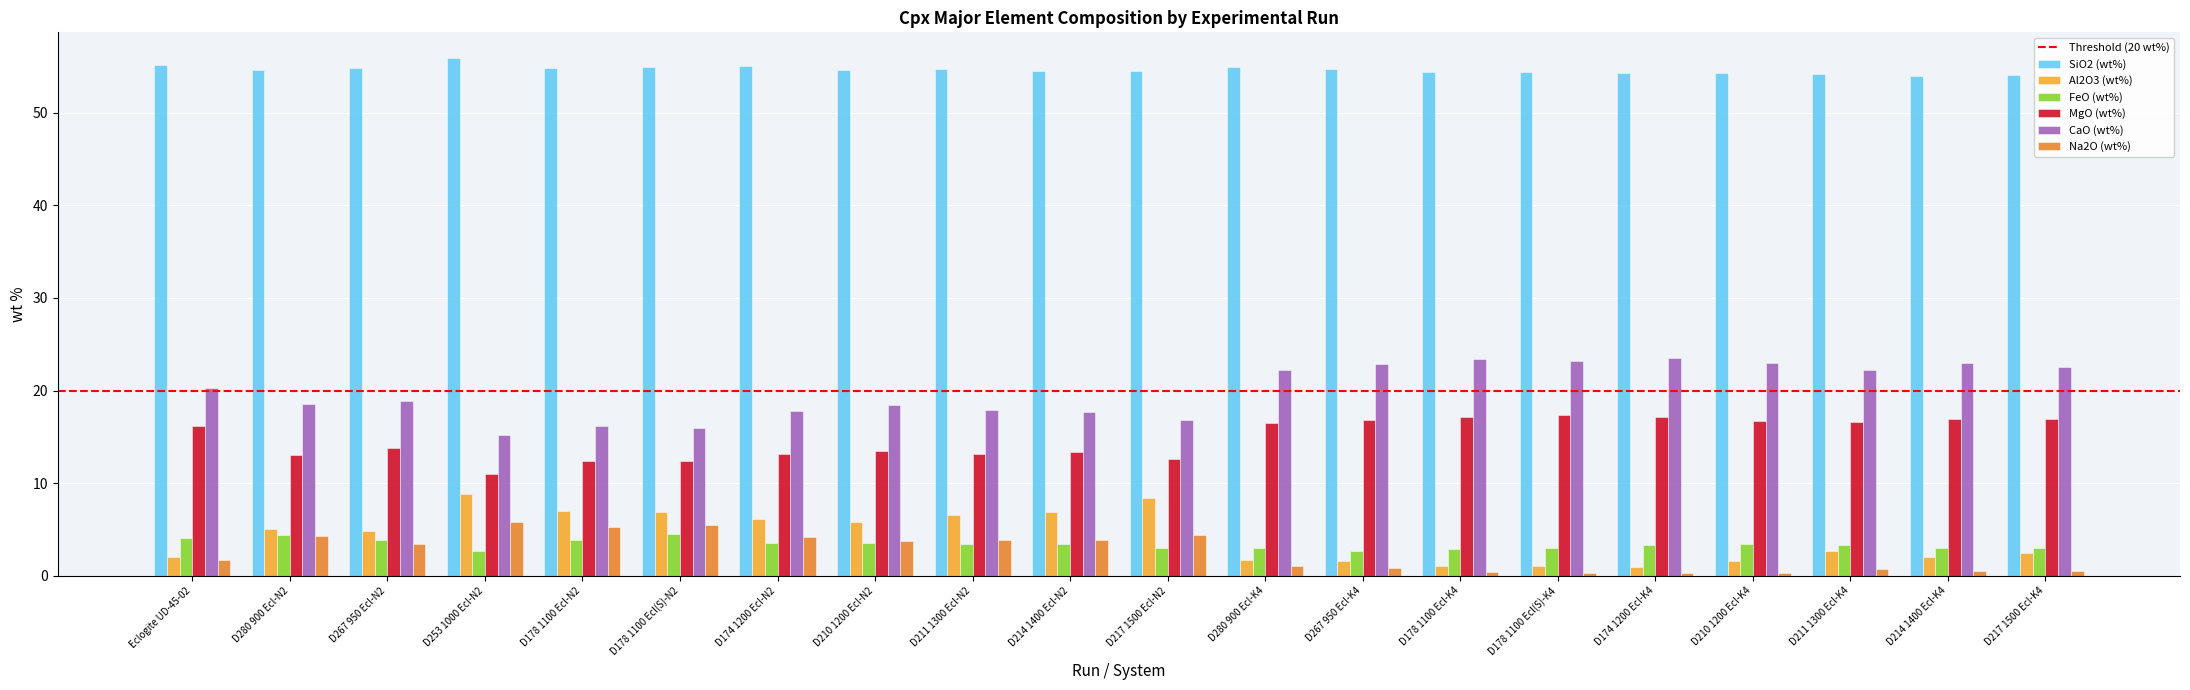

What is the difference between the highest and lowest values at D267 950 Ecl-N2?

51.4